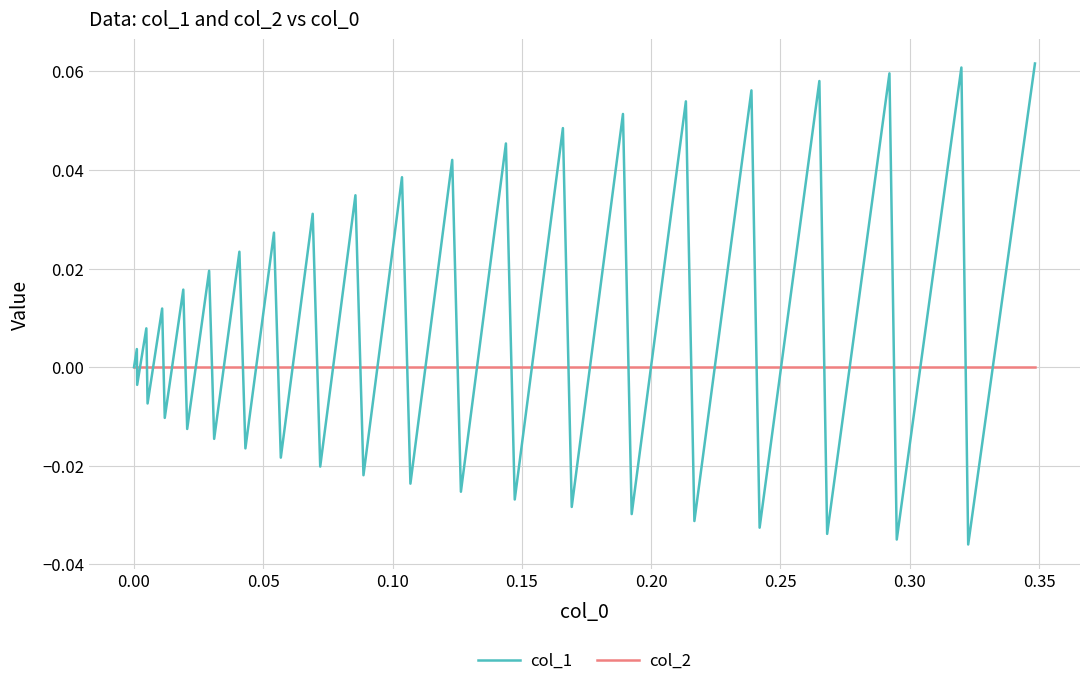

After their last crossing, which series has the higher values: col_2 or col_1?

col_1